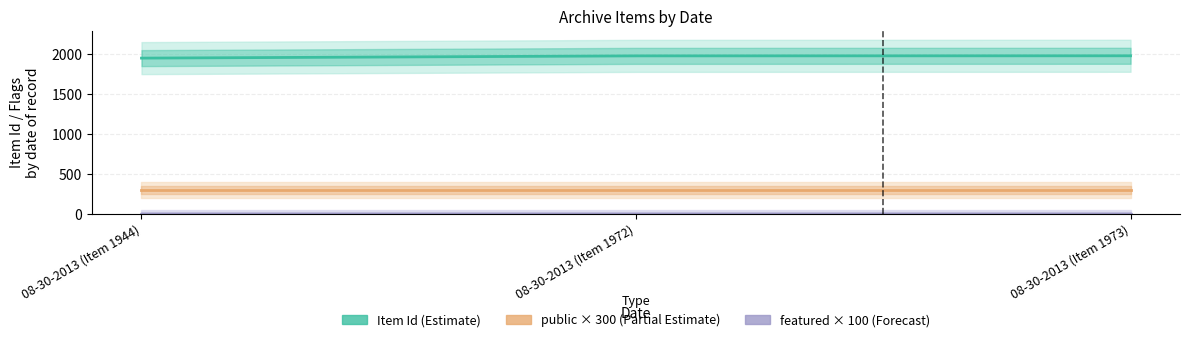

What is the value of the Item Id (Estimate) point at the 3rd from the left?

1973